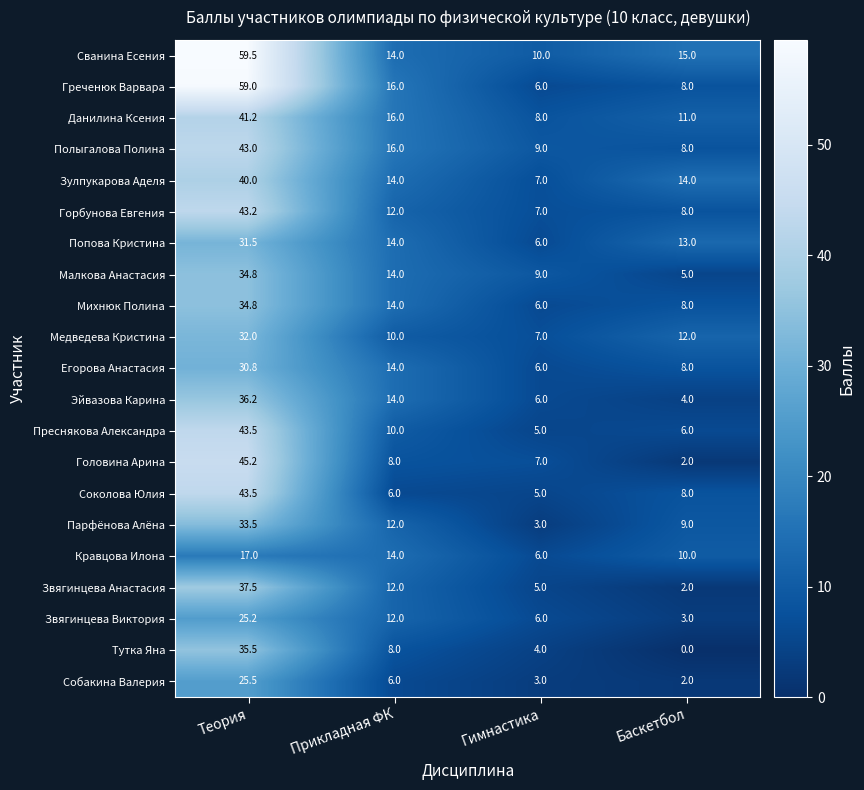

Rank the categories by Медведева Кристина value from highest to lowest.

Теория, Баскетбол, Прикладная ФК, Гимнастика